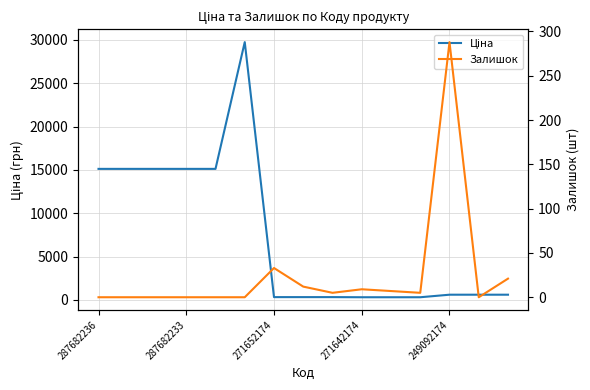

Which series changed the most between 287682236 and 287682233?

Ціна